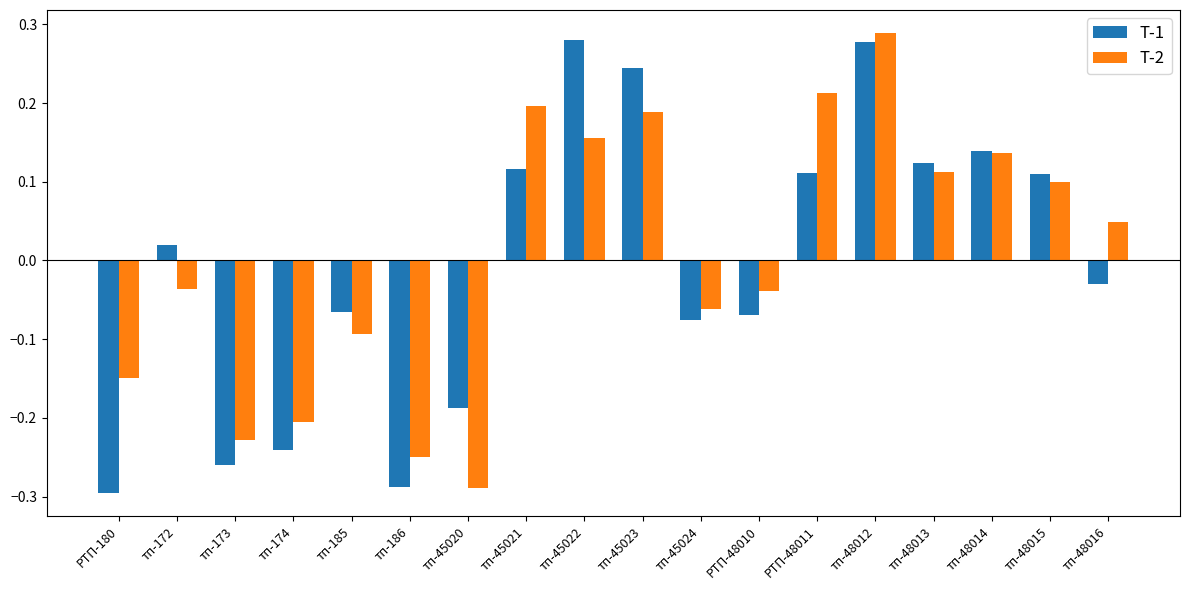

At how many categories does at least one series exceed 0?

10